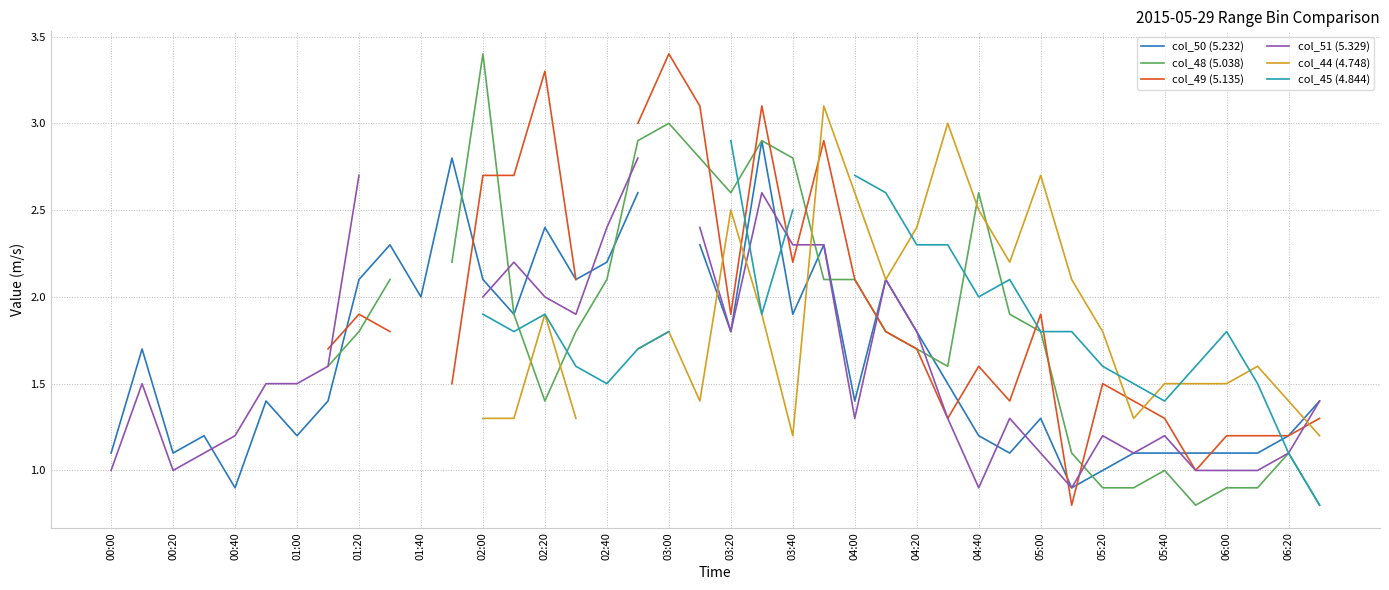

Which series has the largest range (max minus min)?

col_49 (5.135)